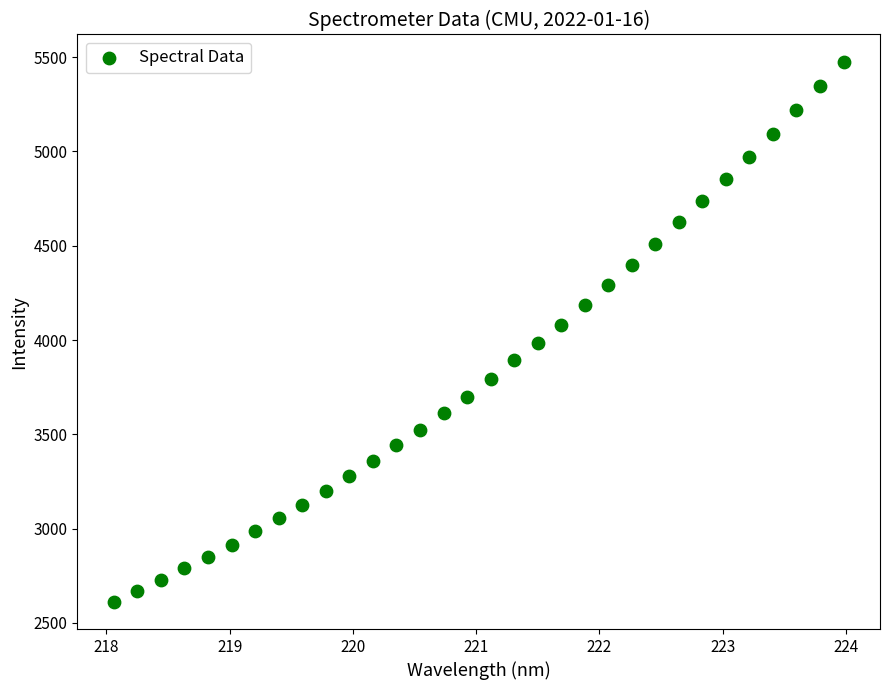

What is the range of Y values (max minus min)?

2865.8